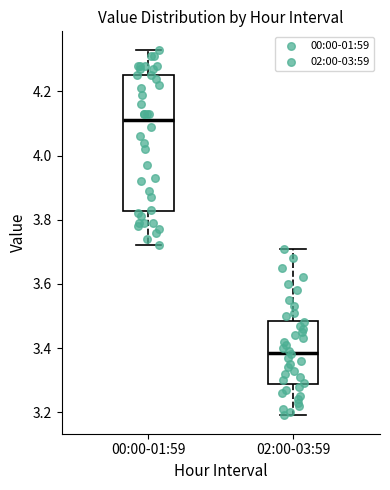

Comparing the boxes themselves (not the whiskers), which one is the tallest?

00:00-01:59